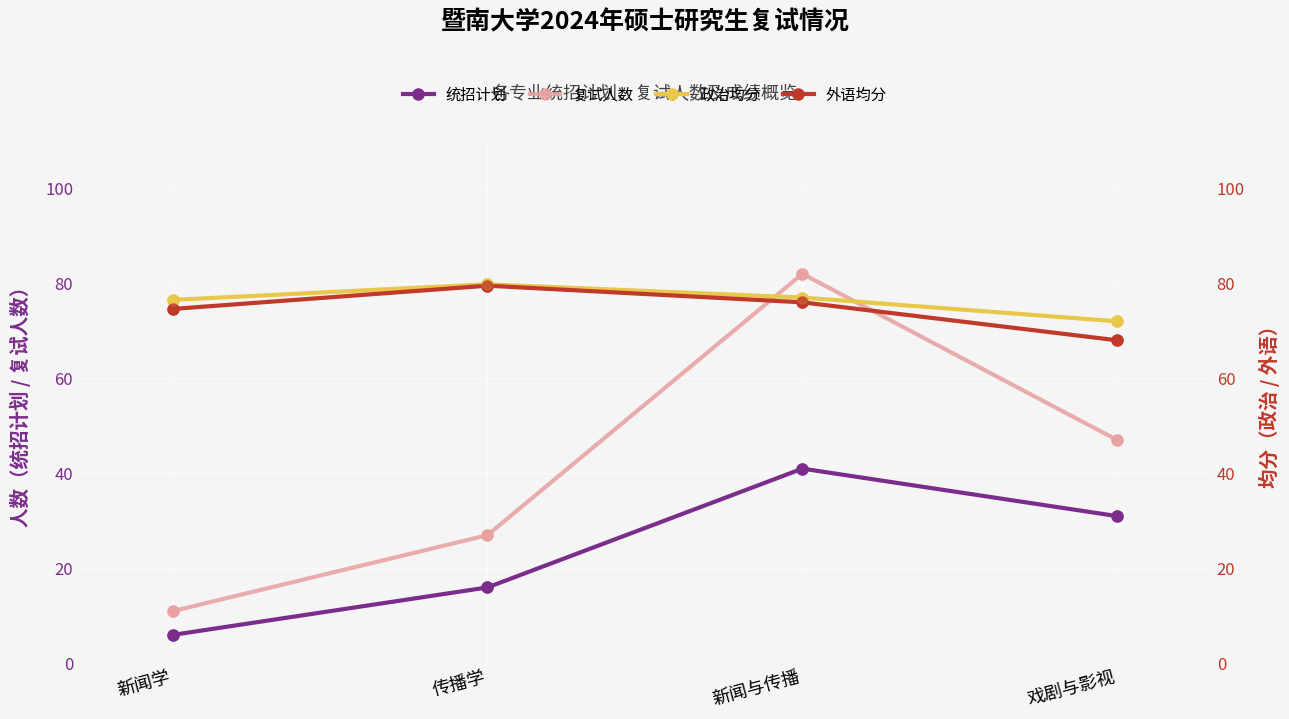

At which category is the sum across all series the highest?

新闻与传播